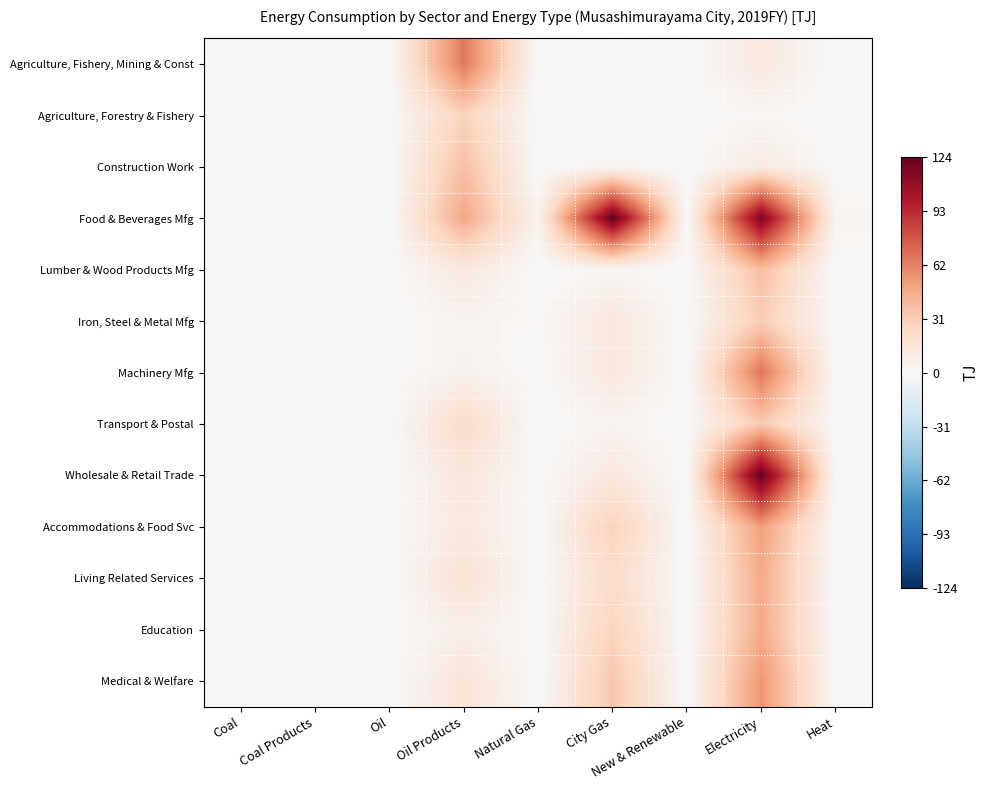

Reading right to left, what are all the values shown in this chart?

Agriculture, Fishery, Mining & Const: Heat=0.1	Electricity=12.5	New & Renewable=0.0	City Gas=2.0	Natural Gas=0.0	Oil Products=65.2	Oil=0.0	Coal Products=0.0	Coal=0.0
Agriculture, Forestry & Fishery: Heat=0.0	Electricity=1.9	New & Renewable=0.0	City Gas=0.0	Natural Gas=0.0	Oil Products=28.2	Oil=0.0	Coal Products=0.0	Coal=0.0
Construction Work: Heat=0.1	Electricity=10.6	New & Renewable=0.0	City Gas=2.0	Natural Gas=0.0	Oil Products=37.0	Oil=0.0	Coal Products=0.0	Coal=0.0
Food & Beverages Mfg: Heat=3.6	Electricity=115.9	New & Renewable=0.0	City Gas=123.9	Natural Gas=4.4	Oil Products=47.3	Oil=0.0	Coal Products=0.0	Coal=0.0
Lumber & Wood Products Mfg: Heat=0.0	Electricity=38.0	New & Renewable=0.0	City Gas=2.3	Natural Gas=0.0	Oil Products=12.1	Oil=0.0	Coal Products=0.0	Coal=0.0
Iron, Steel & Metal Mfg: Heat=0.0	Electricity=30.9	New & Renewable=0.0	City Gas=13.1	Natural Gas=1.3	Oil Products=4.3	Oil=0.0	Coal Products=1.2	Coal=0.0
Machinery Mfg: Heat=0.6	Electricity=66.1	New & Renewable=0.0	City Gas=12.7	Natural Gas=0.2	Oil Products=5.4	Oil=0.0	Coal Products=0.2	Coal=0.0
Transport & Postal: Heat=0.8	Electricity=32.4	New & Renewable=0.0	City Gas=3.8	Natural Gas=0.0	Oil Products=22.9	Oil=0.2	Coal Products=0.0	Coal=0.0
Wholesale & Retail Trade: Heat=0.1	Electricity=123.5	New & Renewable=0.0	City Gas=12.8	Natural Gas=0.0	Oil Products=13.7	Oil=0.0	Coal Products=0.0	Coal=0.0
Accommodations & Food Svc: Heat=1.0	Electricity=51.1	New & Renewable=0.0	City Gas=28.9	Natural Gas=0.0	Oil Products=12.2	Oil=0.0	Coal Products=0.0	Coal=0.0
Living Related Services: Heat=0.0	Electricity=45.7	New & Renewable=0.0	City Gas=22.4	Natural Gas=0.0	Oil Products=17.8	Oil=0.0	Coal Products=0.0	Coal=0.0
Education: Heat=0.0	Electricity=46.1	New & Renewable=0.0	City Gas=27.7	Natural Gas=0.0	Oil Products=7.8	Oil=0.0	Coal Products=0.0	Coal=0.0
Medical & Welfare: Heat=0.5	Electricity=54.0	New & Renewable=0.0	City Gas=34.0	Natural Gas=0.0	Oil Products=15.6	Oil=0.0	Coal Products=0.0	Coal=0.0